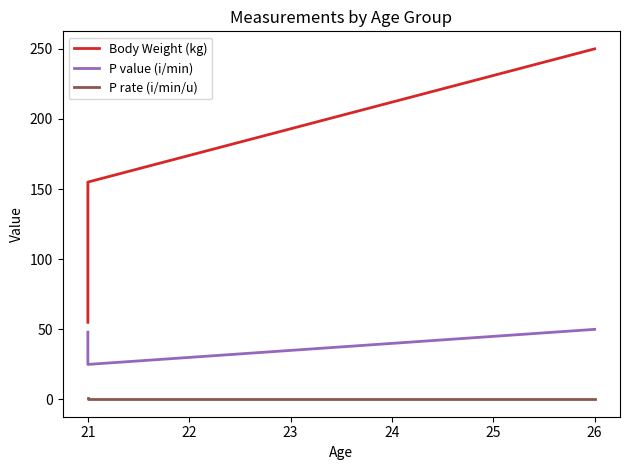

What is the minimum value for P value (i/min)?

25.0